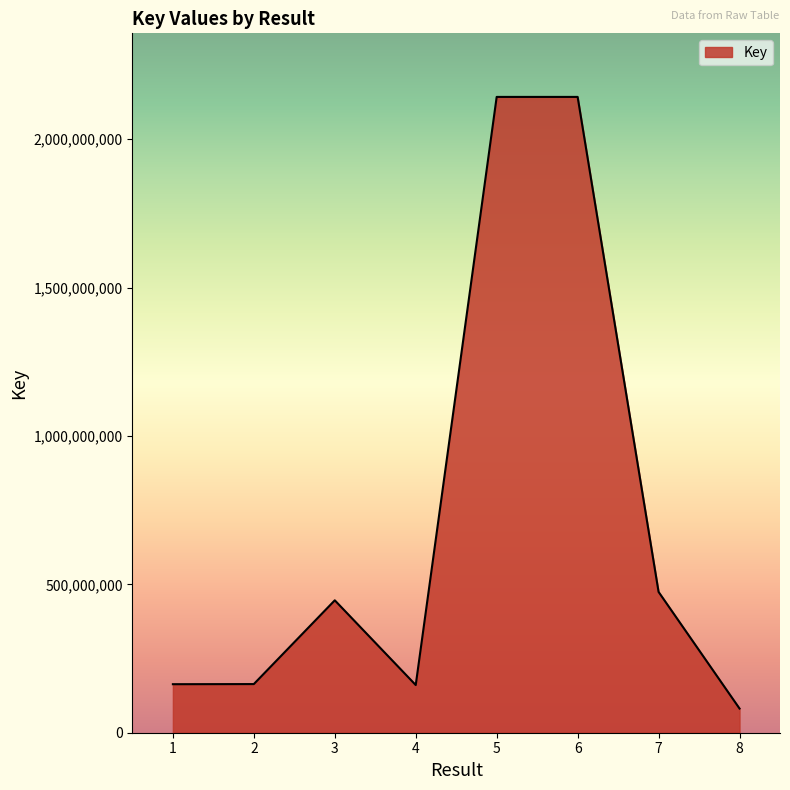

True or false: the data has more than 2 interior local peaks.

False